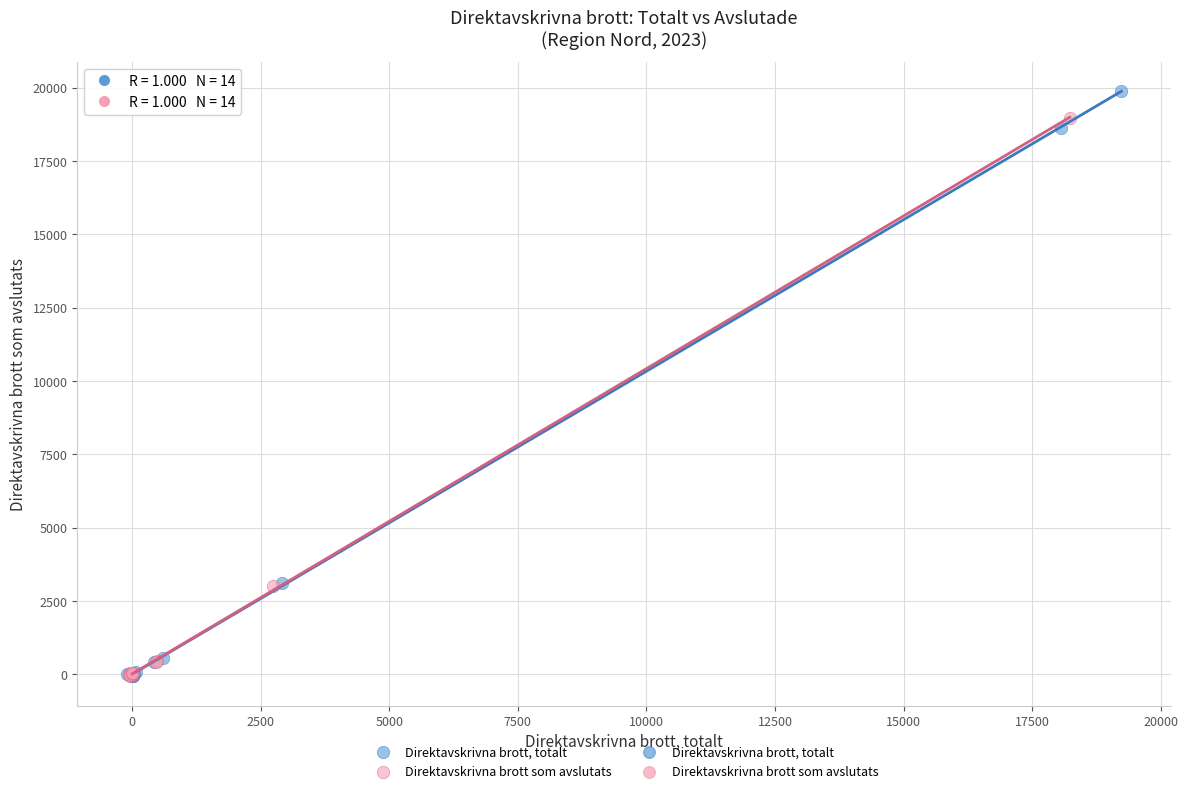

Which series has the largest Y range (max minus min)?

Direktavskrivna brott, totalt